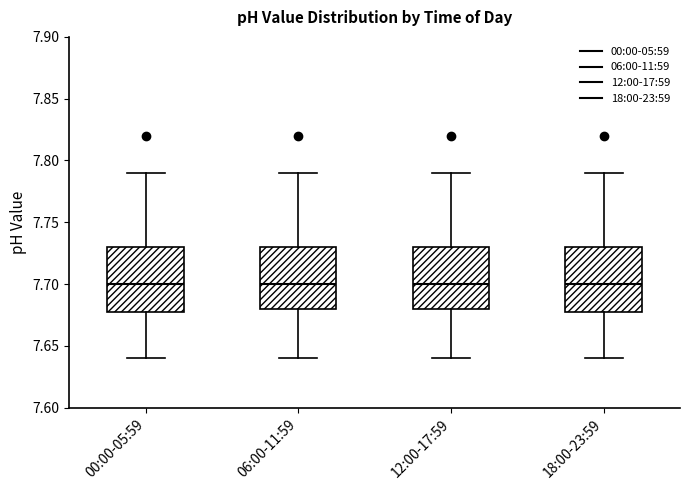

Reading left to right, transcribe this box plot: for each box, give where its median line is, the range the box spans, and where its two whiskers end, as read against the y-axis. The values are not printed on the chart, so give them approximately, as read against the axis.

00:00-05:59: median 7.70, box 7.68 to 7.73, whiskers 7.64 to 7.79
06:00-11:59: median 7.70, box 7.68 to 7.73, whiskers 7.64 to 7.79
12:00-17:59: median 7.70, box 7.68 to 7.73, whiskers 7.64 to 7.79
18:00-23:59: median 7.70, box 7.68 to 7.73, whiskers 7.64 to 7.79